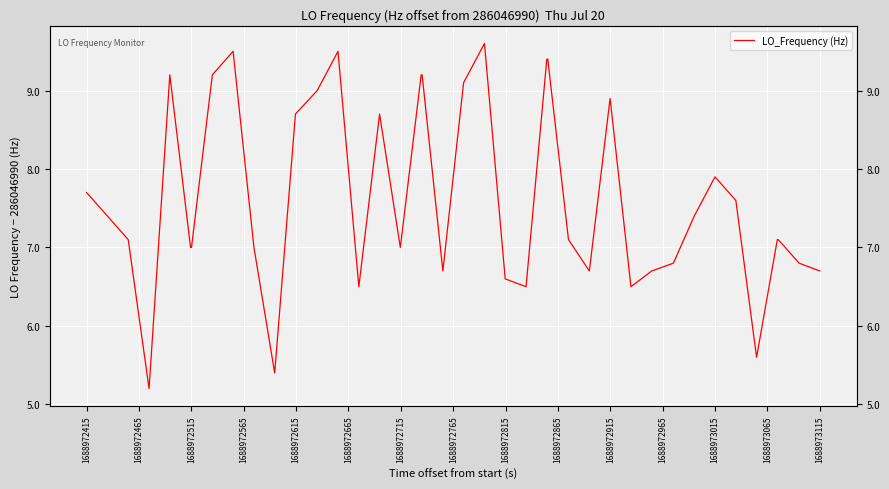

What is the label of the 7th point from the left?

1688972715